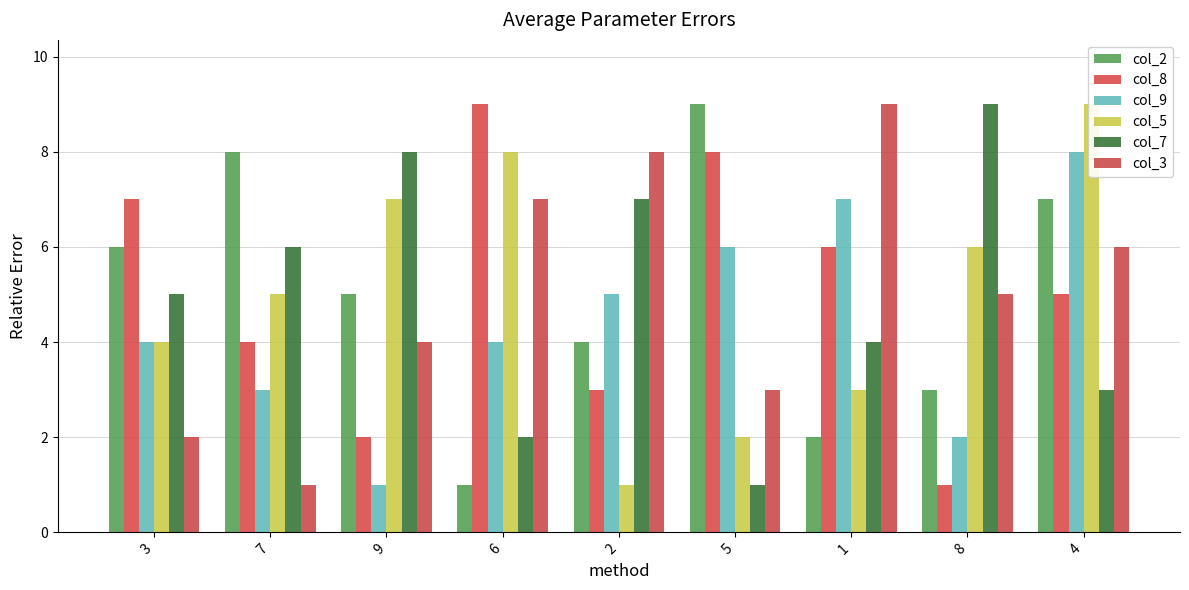

At which label is col_9 closest to 4?

3